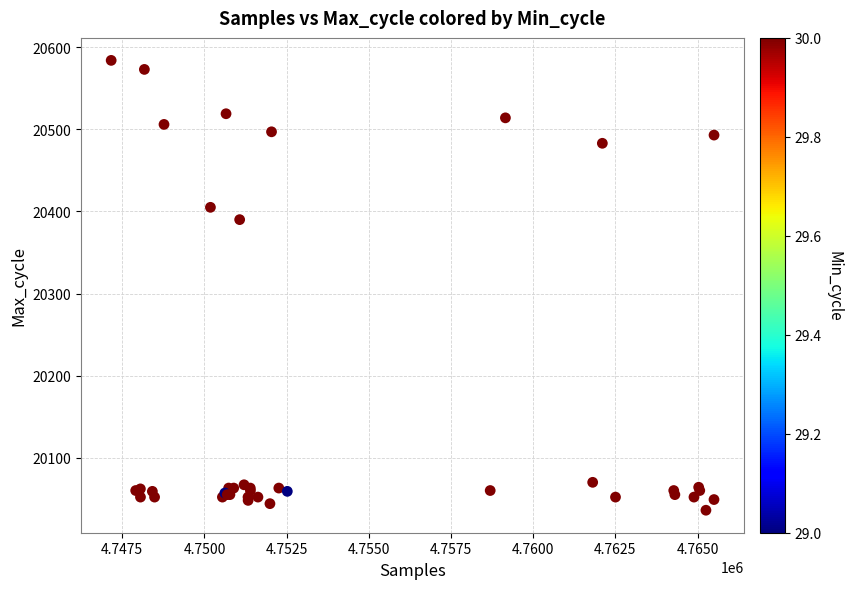

What Y value in the scatter plot is closest to 20310?

20390